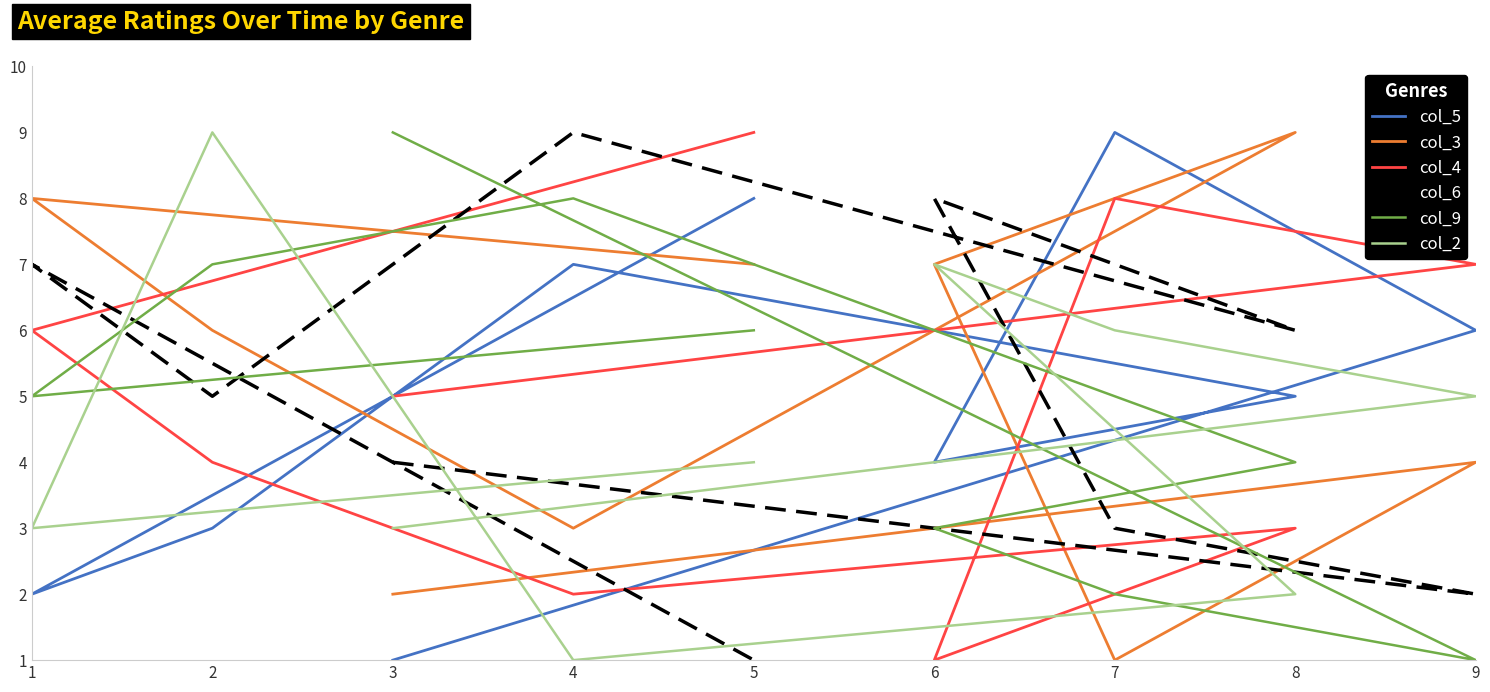

How many values in the col_6 series exceed 5?

4